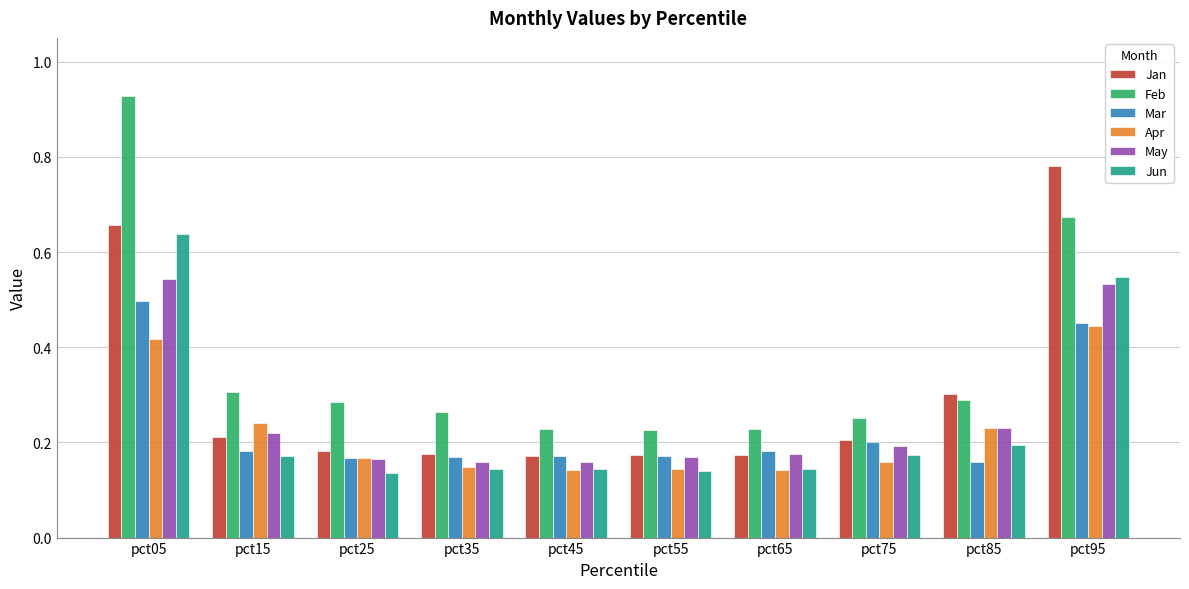

True or false: May has a value of 0.2 at pct15.

True